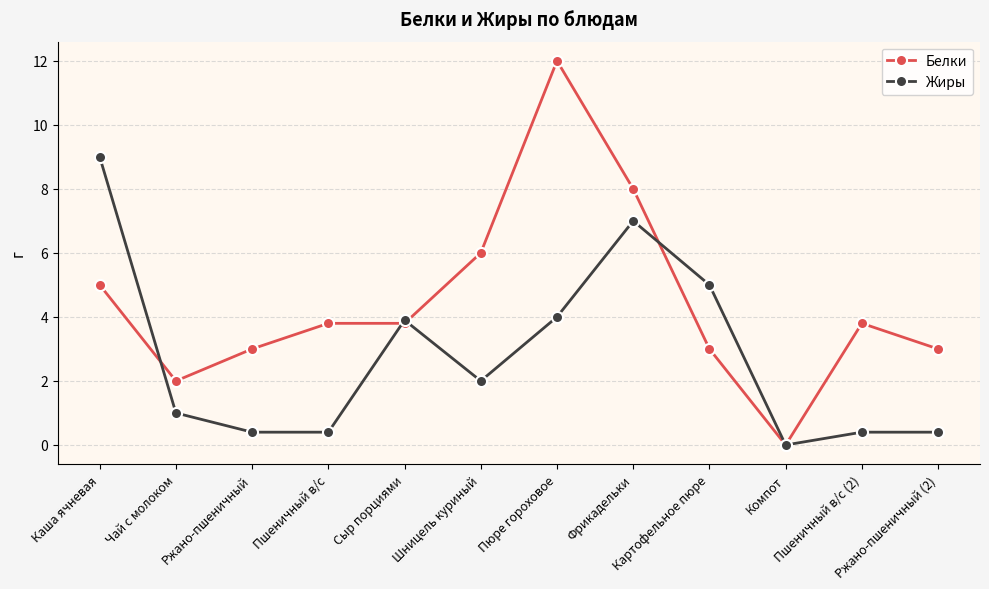

At which label does Белки reach its minimum?

Компот